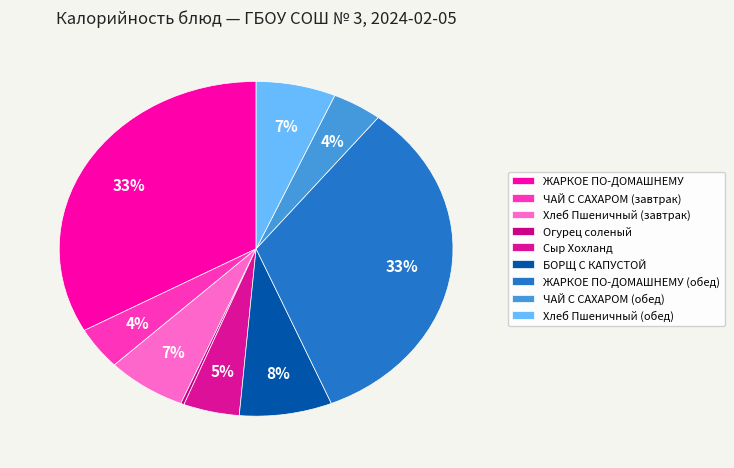

Rank the categories by value from lowest to highest.

Огурец соленый, ЧАЙ С САХАРОМ (завтрак), ЧАЙ С САХАРОМ (обед), Сыр Хохланд, Хлеб Пшеничный (завтрак), Хлеб Пшеничный (обед), БОРЩ С КАПУСТОЙ, ЖАРКОЕ ПО-ДОМАШНЕМУ, ЖАРКОЕ ПО-ДОМАШНЕМУ (обед)